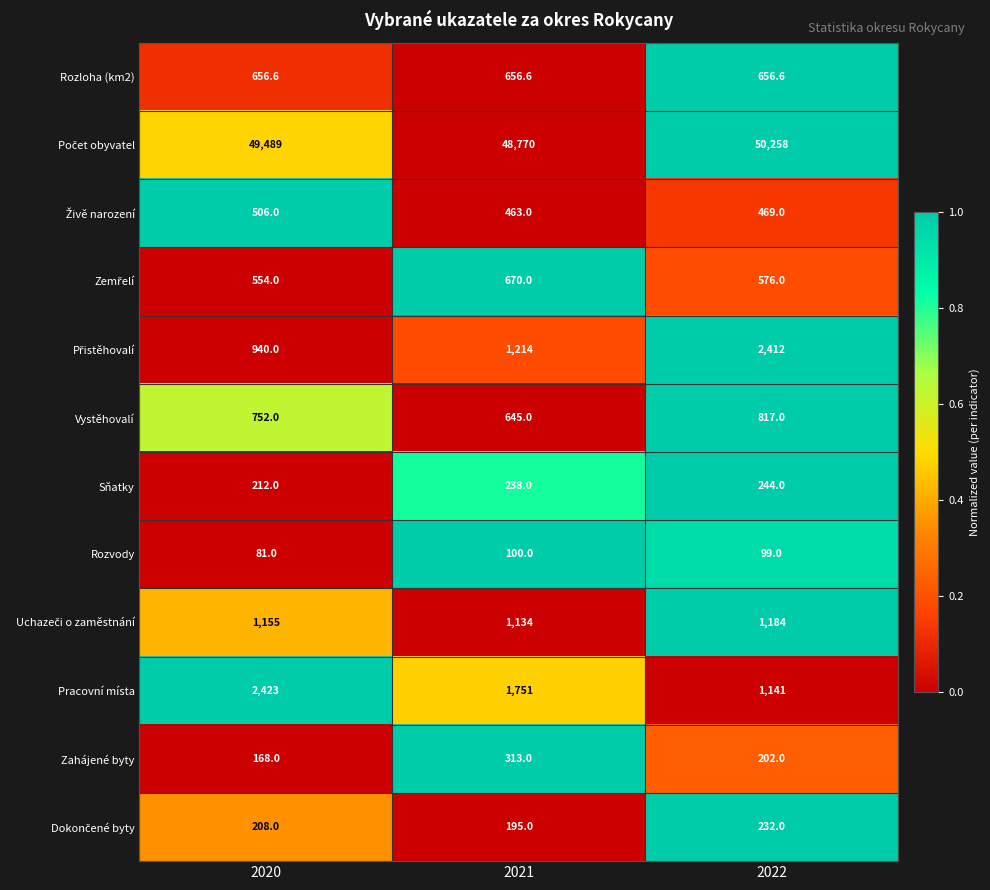

What is the sum of the Rozvody values at 2021 and 2020?

181.0